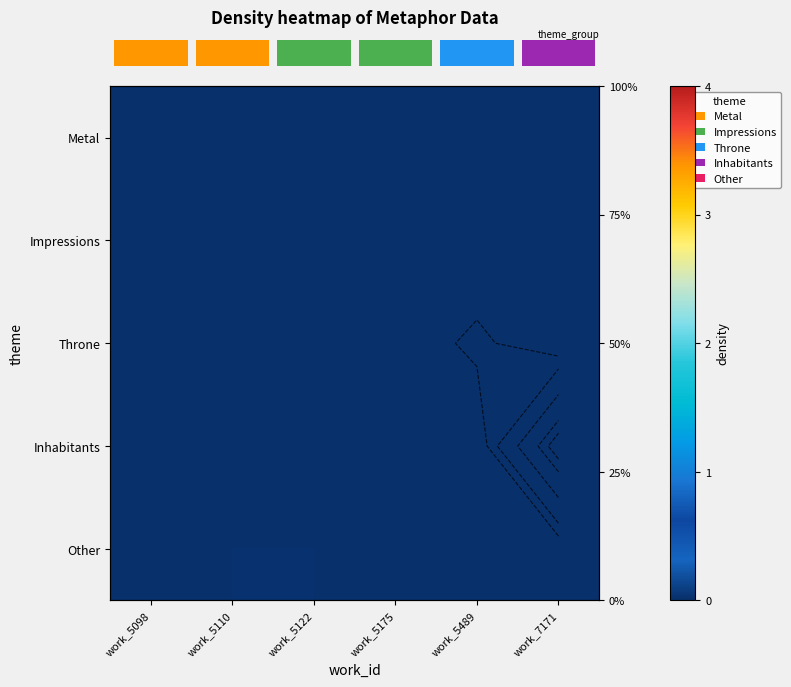

List the labels in order of row_0 value, largest first.

work_5098, work_5110, work_5122, work_5175, work_5489, work_7171